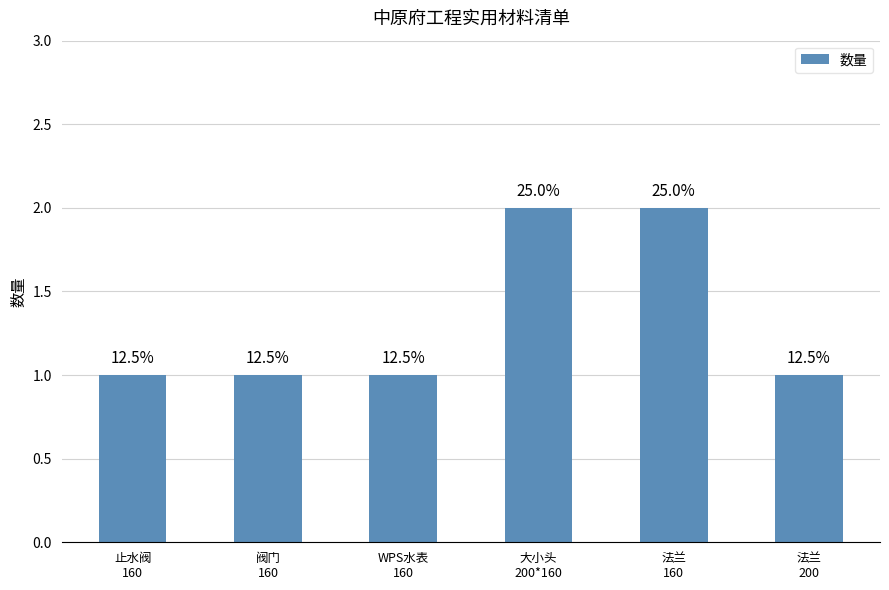

The value at 大小头
200*160 is 1. True or false?

False